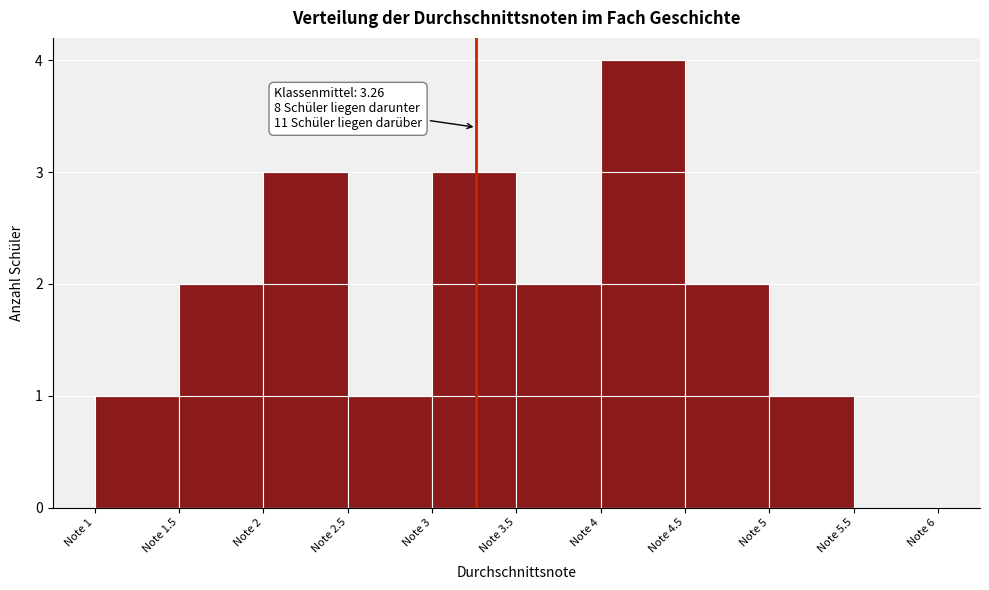

Over which range of the x-axis is the bar tallest?

4.0 to 4.5